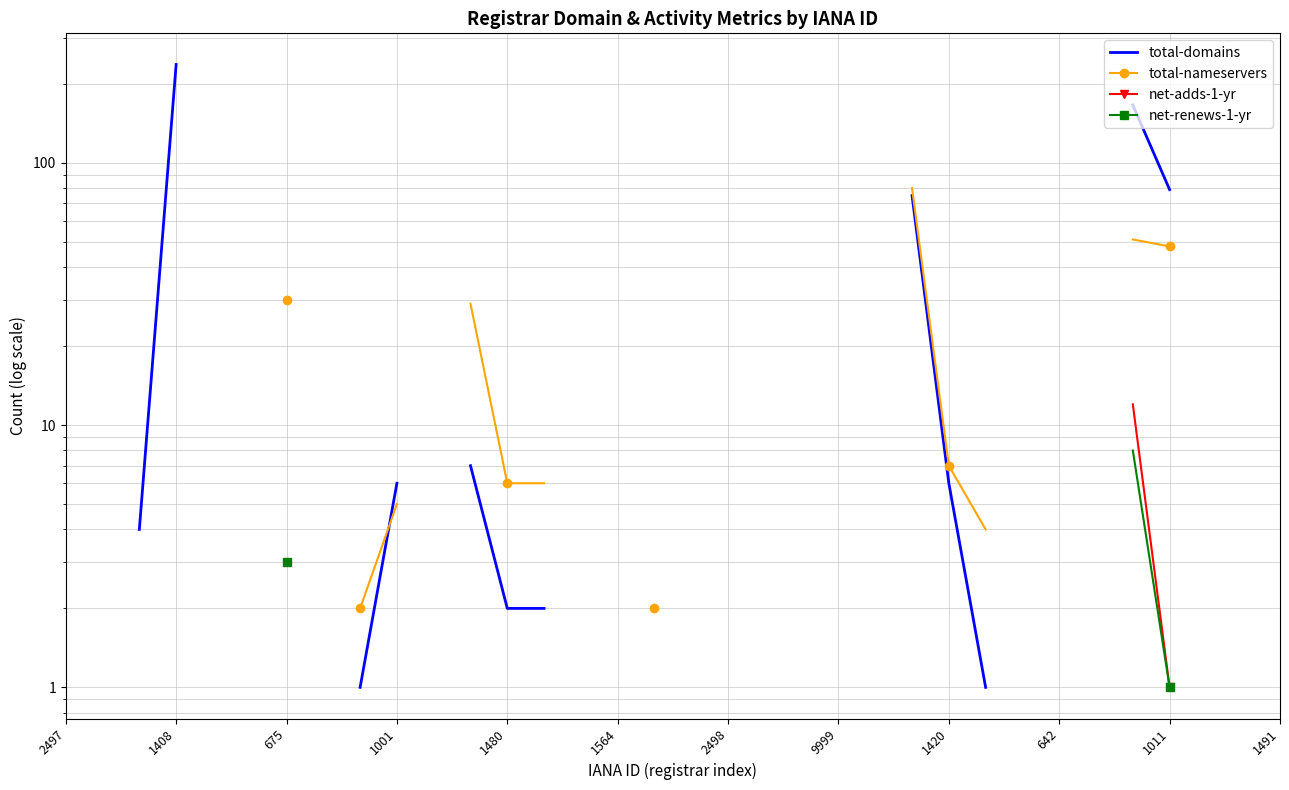

True or false: net-adds-1-yr has more than 2 interior local peaks.

False